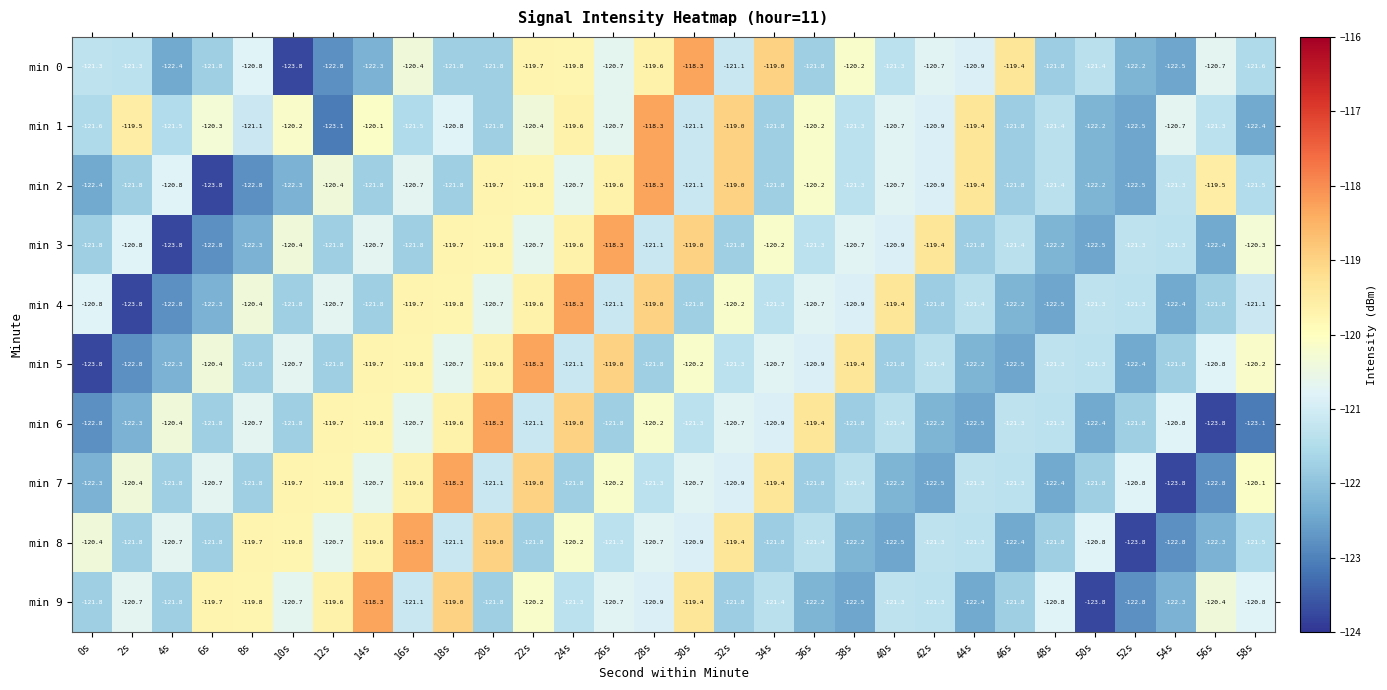

What value does the min 1 series have at 16s?

-121.5